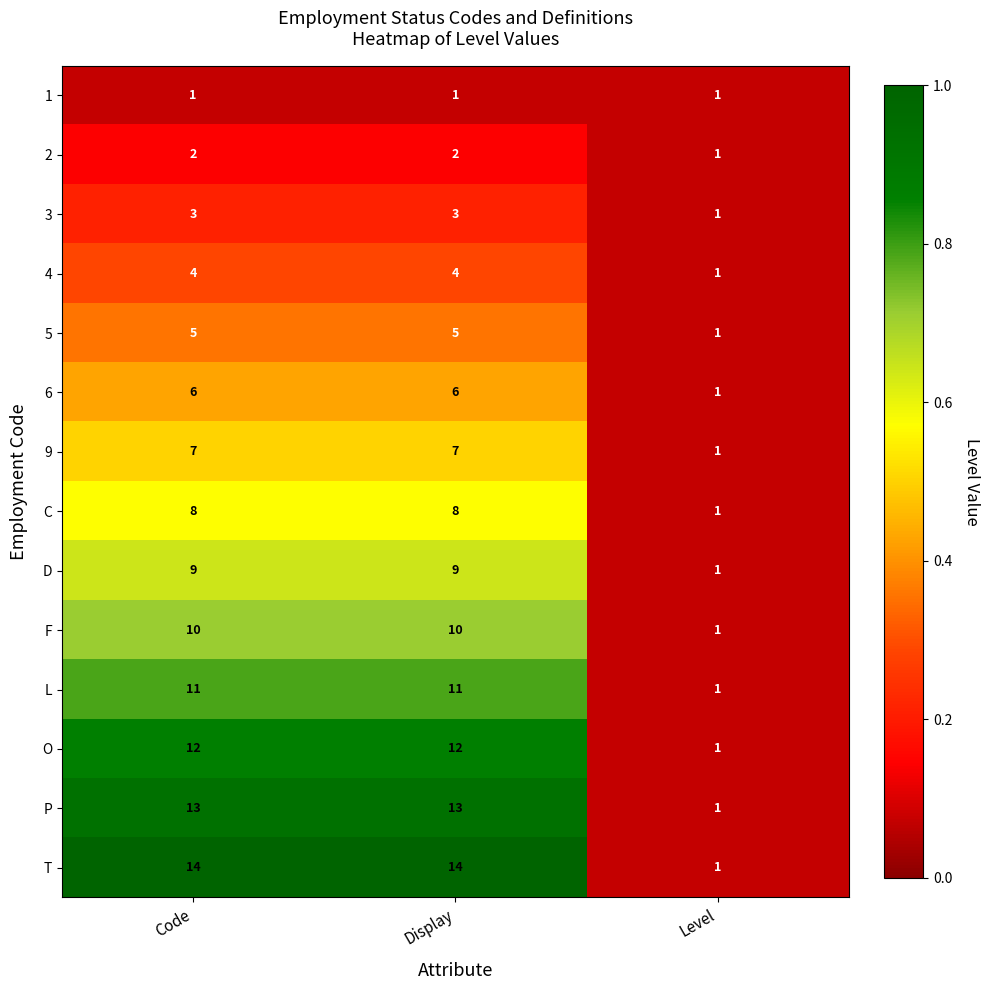

What is the maximum value shown in the chart?

14